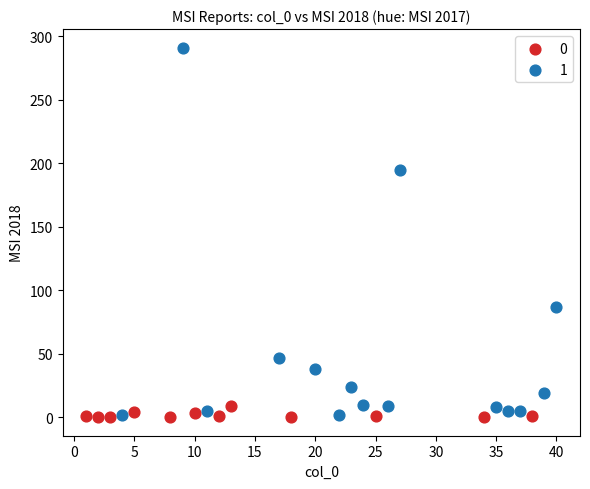

What are all the series names shown in the legend?

0, 1